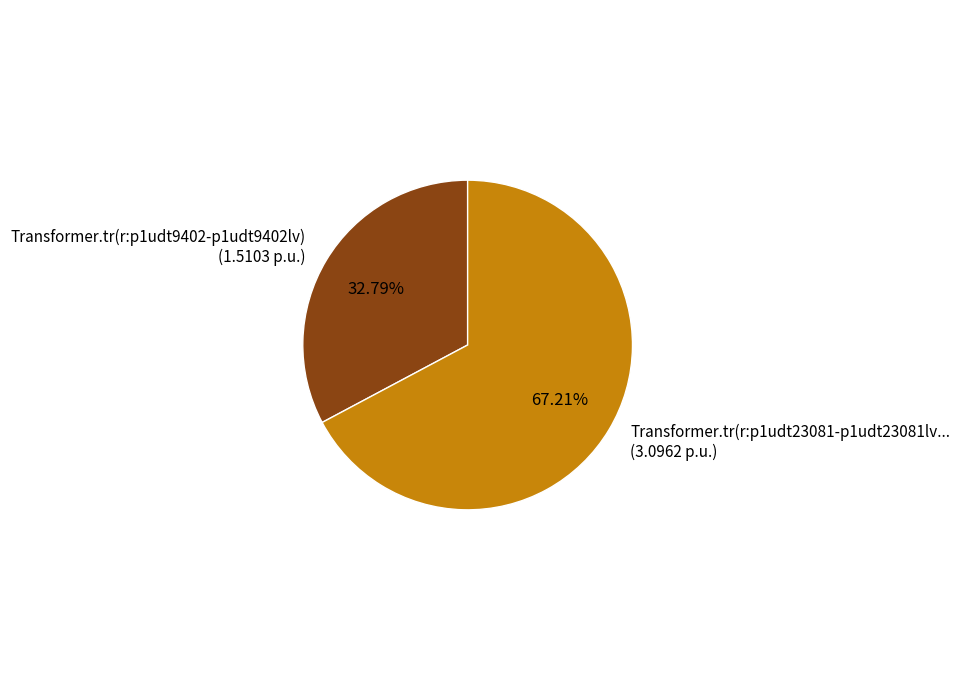

Which has a higher value, Transformer.tr(r:p1udt23081-p1udt23081lv... (3.0962 p.u.) or Transformer.tr(r:p1udt9402-p1udt9402lv) (1.5103 p.u.)?

Transformer.tr(r:p1udt23081-p1udt23081lv... (3.0962 p.u.)